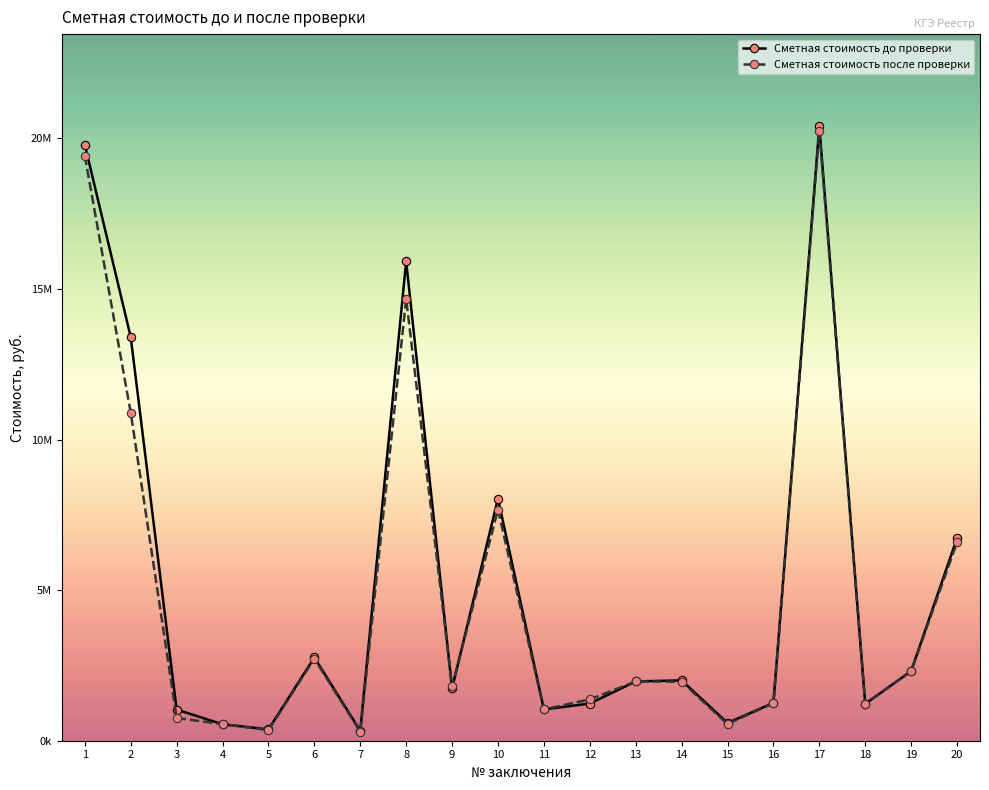

Does the chart have visible grid lines?

No